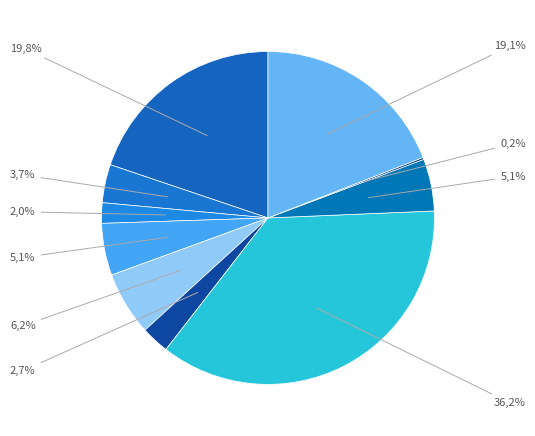

To the nearest percent, what percentage of the pie is Суп картофельный с макаронными изделиями?

3%